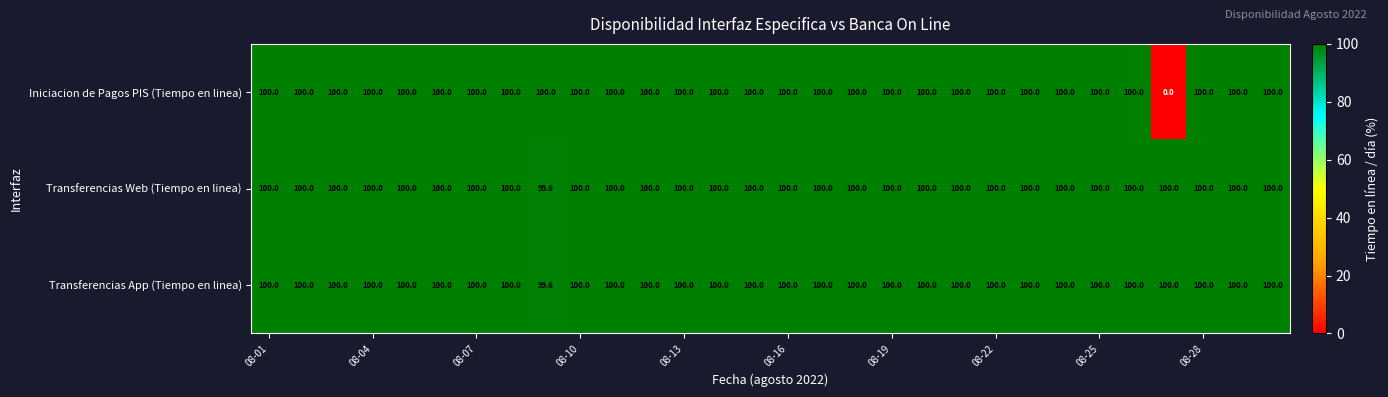

At how many categories does at least one series exceed 59?

30